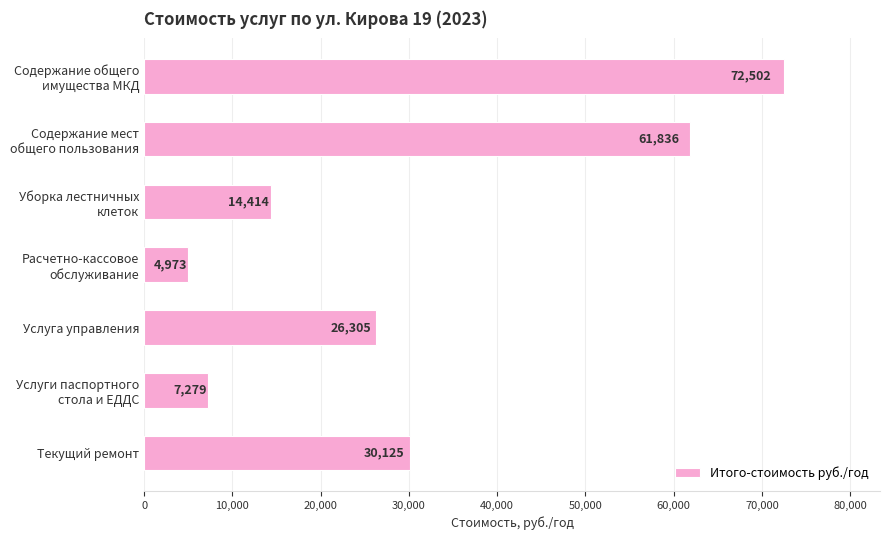

How many series are shown in this chart?

1